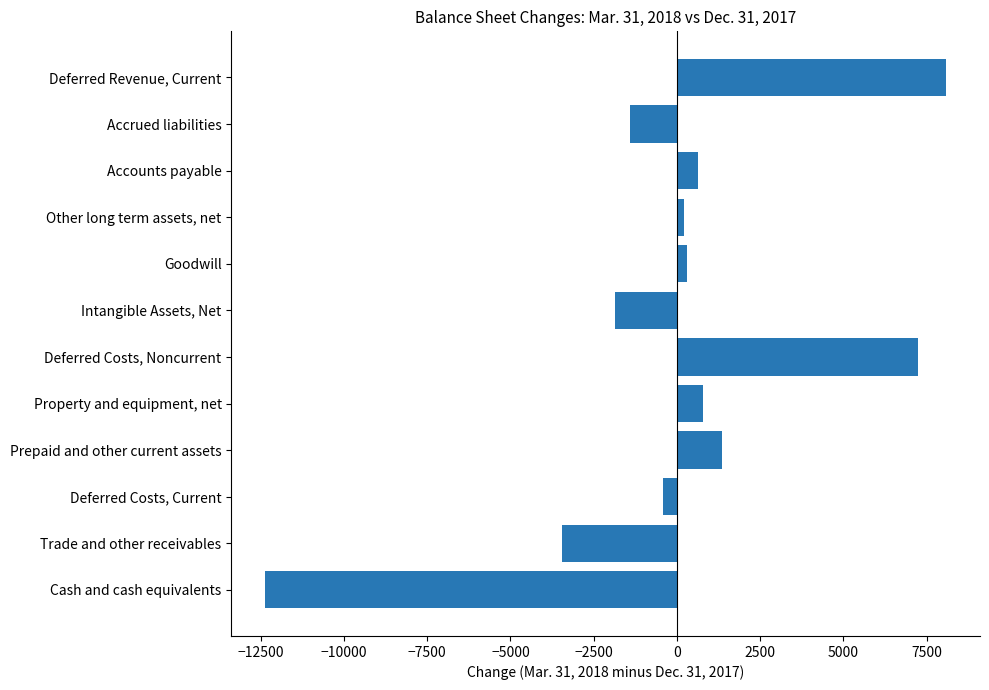

What is the sum of all values?

-910